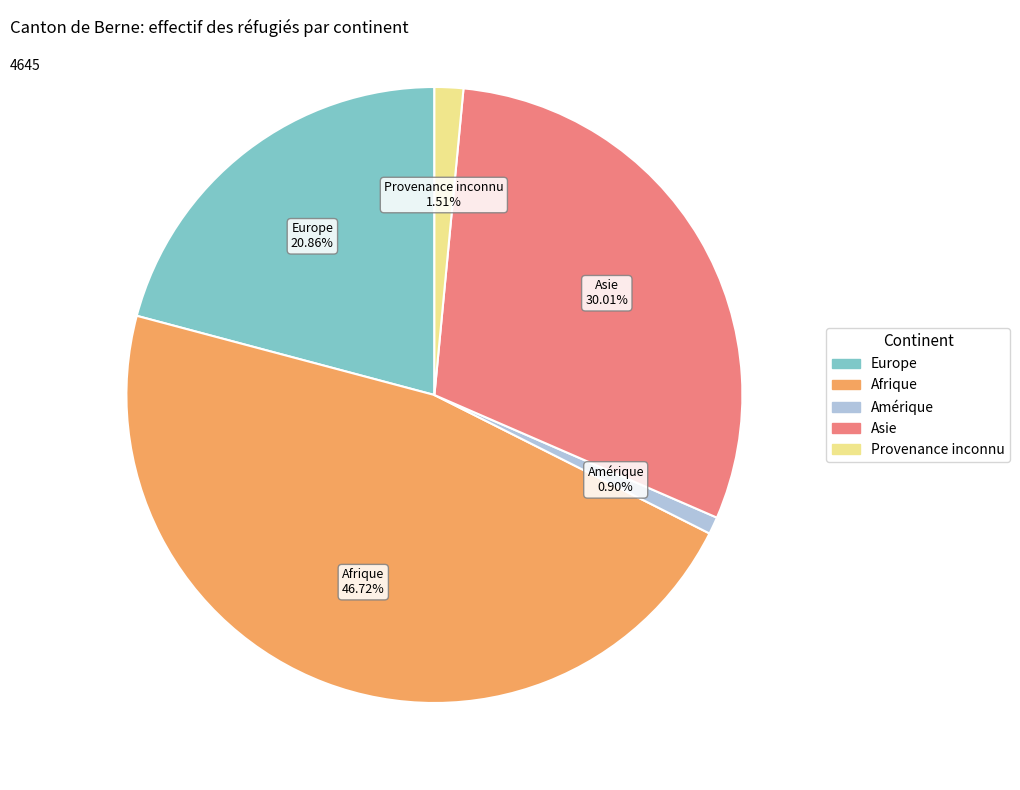

Is there any slice that represents more than half of the pie?

No